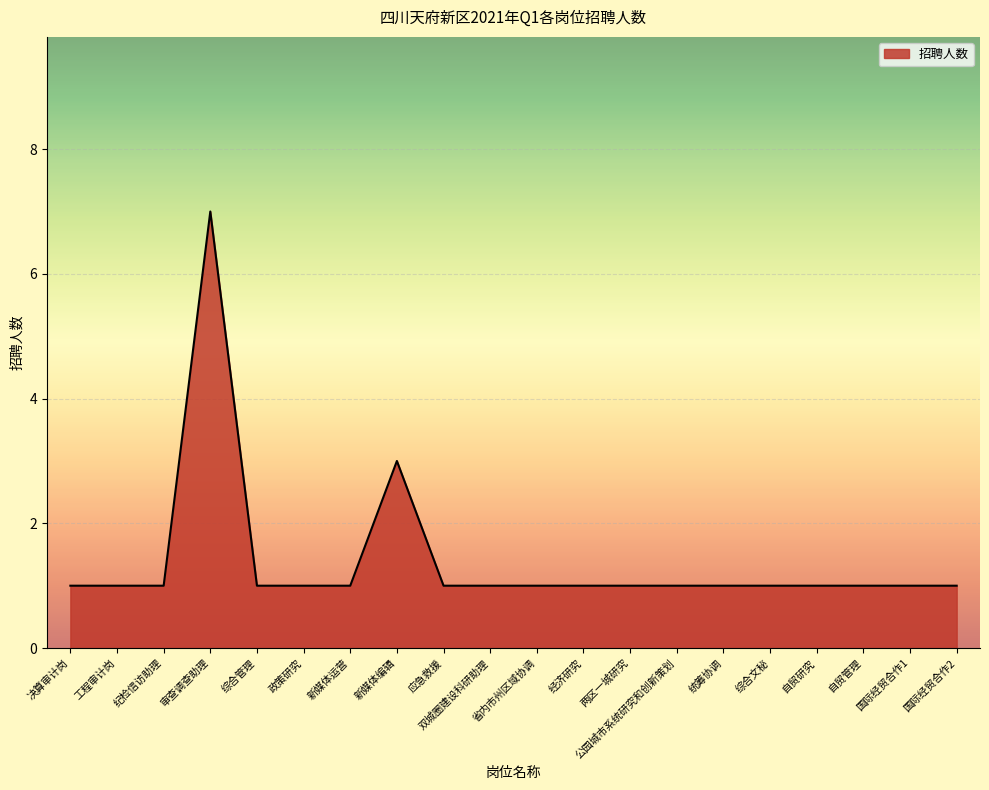

What is the sum of all values?

28